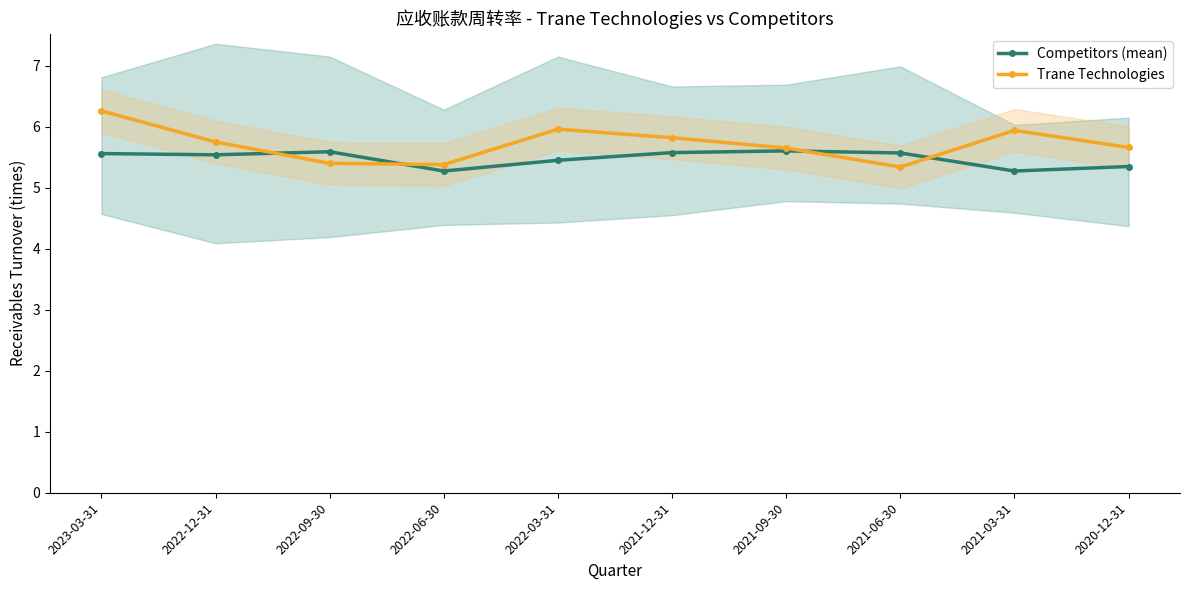

The value of Trane Technologies at 2021-06-30 is 1.3. True or false?

False